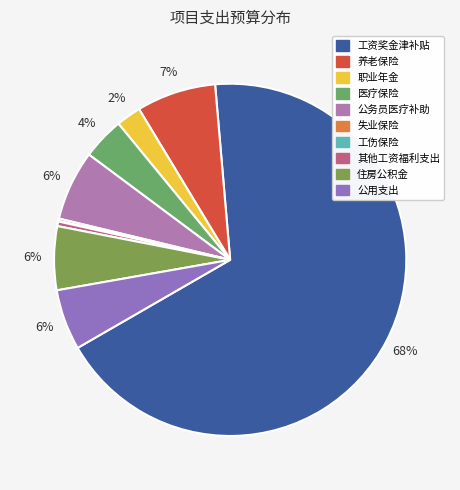

What is the largest slice in the pie chart?

工资奖金津补贴